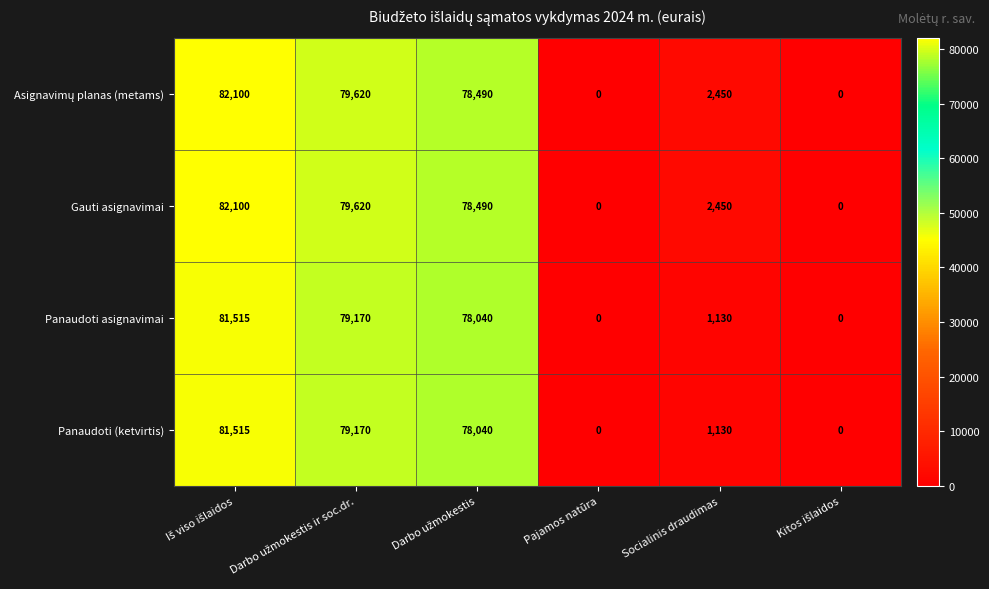

At how many categories does at least one series exceed 62917?

3